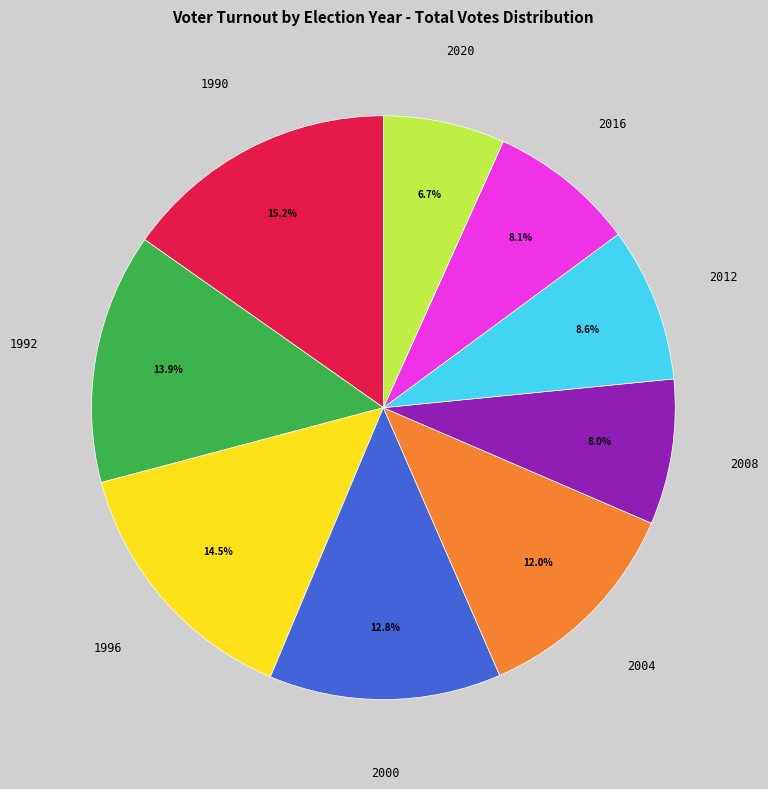

What is the ratio of the value at 1990 to the value at 2004?

1.3